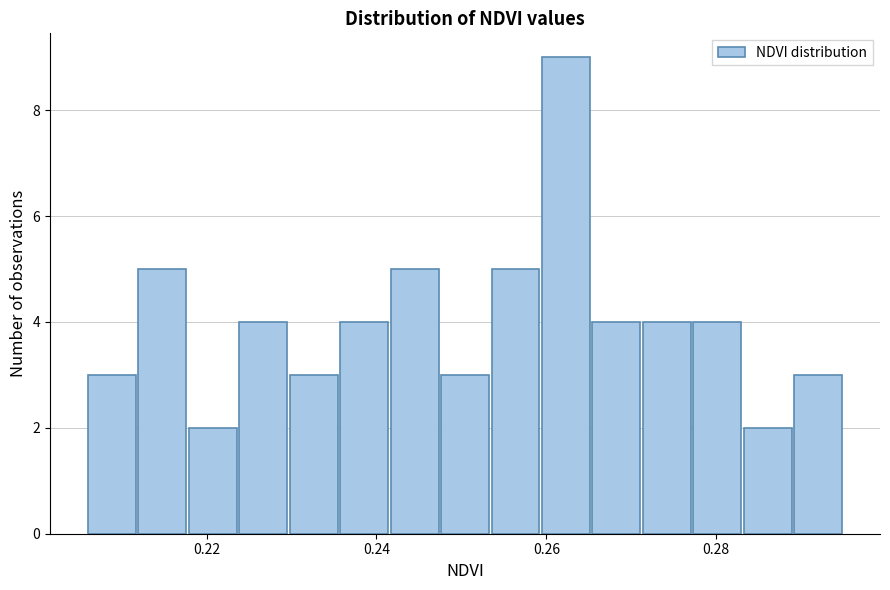

Around what value on the x-axis is the tallest bar? Give the approximate position of its centre, as read against the axis.

0.262